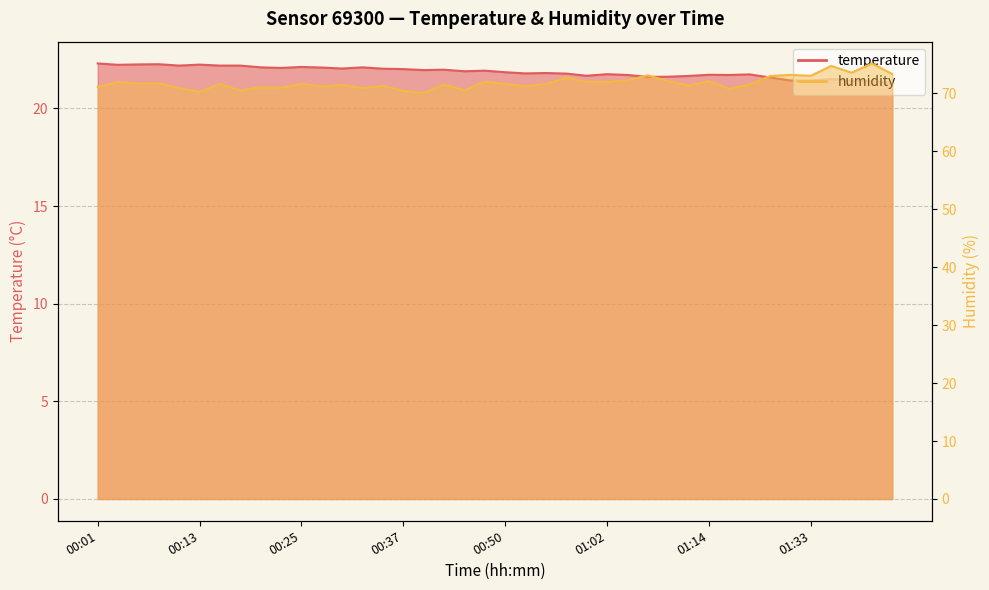

What is the label of the 35th point from the left?

01:30